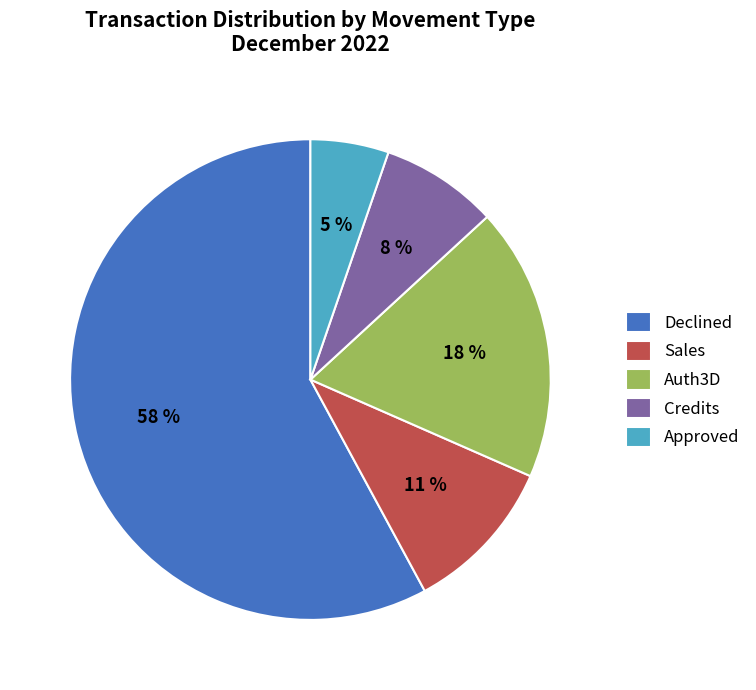

True or false: Auth3D accounts for 25% of the total.

False